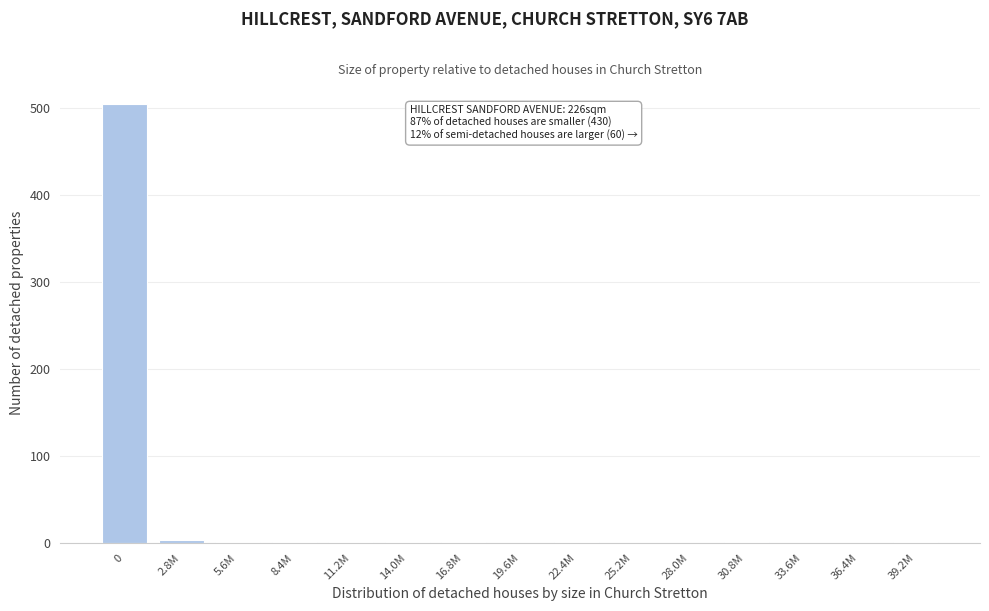

What is the maximum value shown in the chart?

504